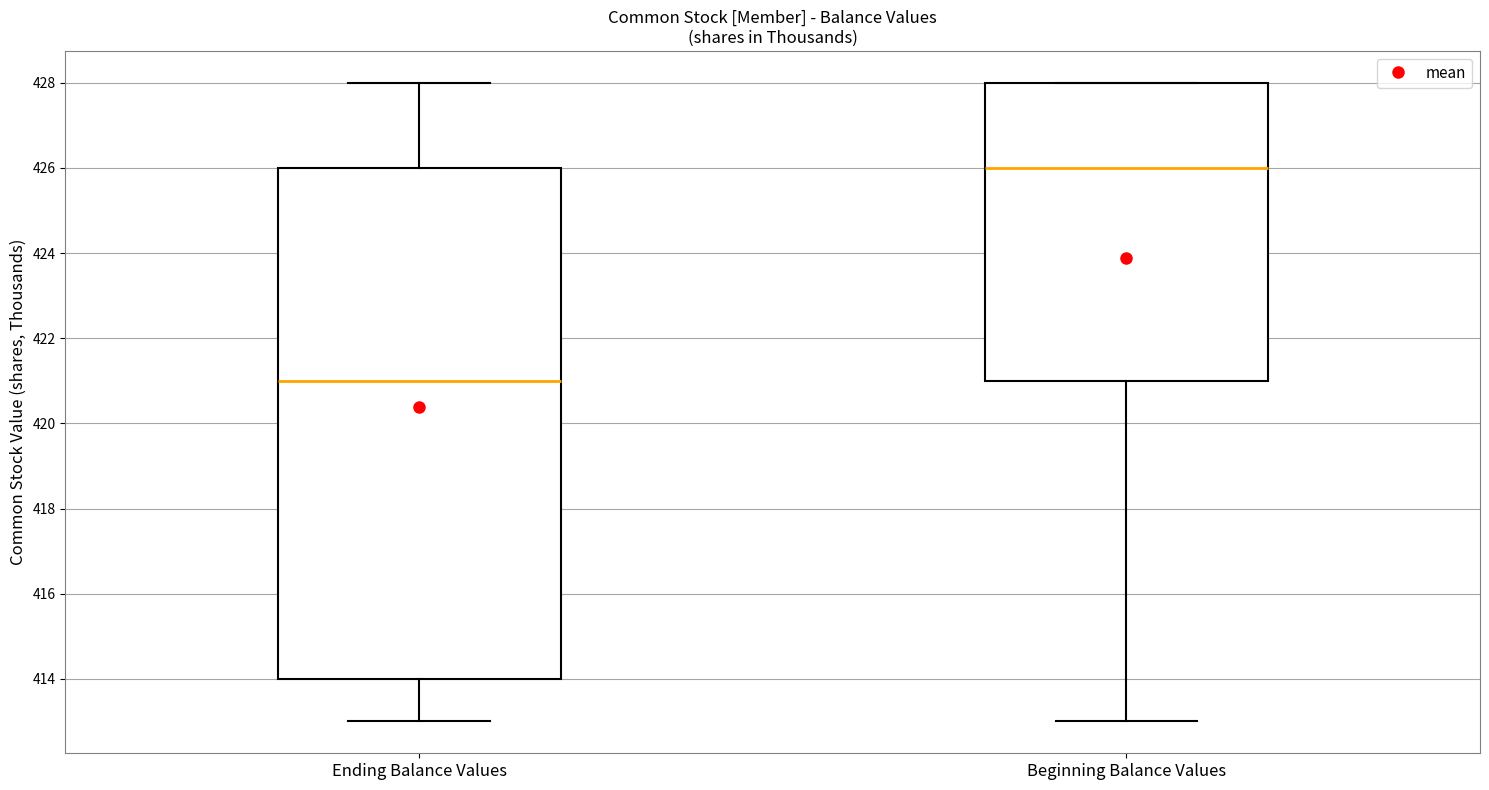

Where does the upper whisker of the box for Ending Balance Values end on the y-axis? The values are not printed on the chart, so give them approximately, as read against the axis.

428